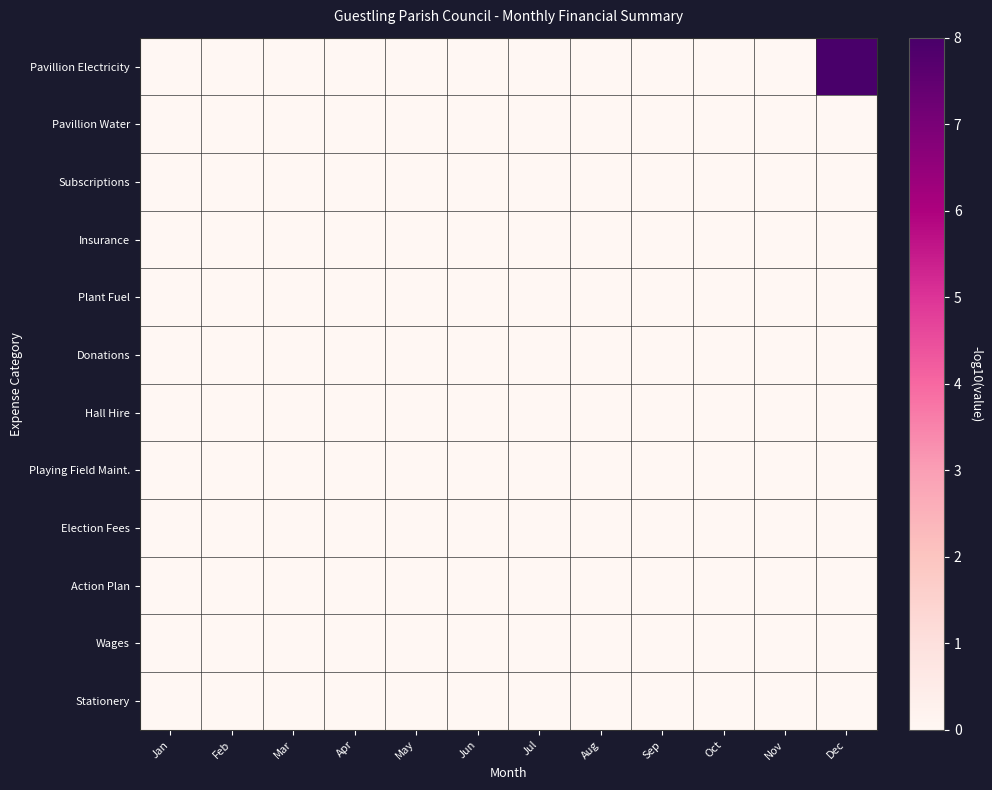

Rank the series at Nov from highest to lowest value.

Pavillion Electricity, Pavillion Water, Subscriptions, Insurance, Plant Fuel, Donations, Hall Hire, Playing Field Maint., Election Fees, Action Plan, Wages, Stationery